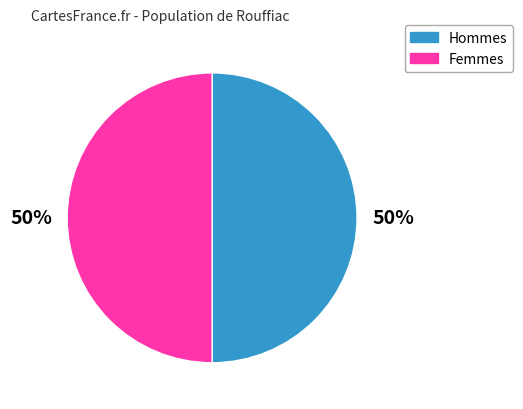

Approximately how many times larger is the value at Femmes compared to Hommes?

1.0